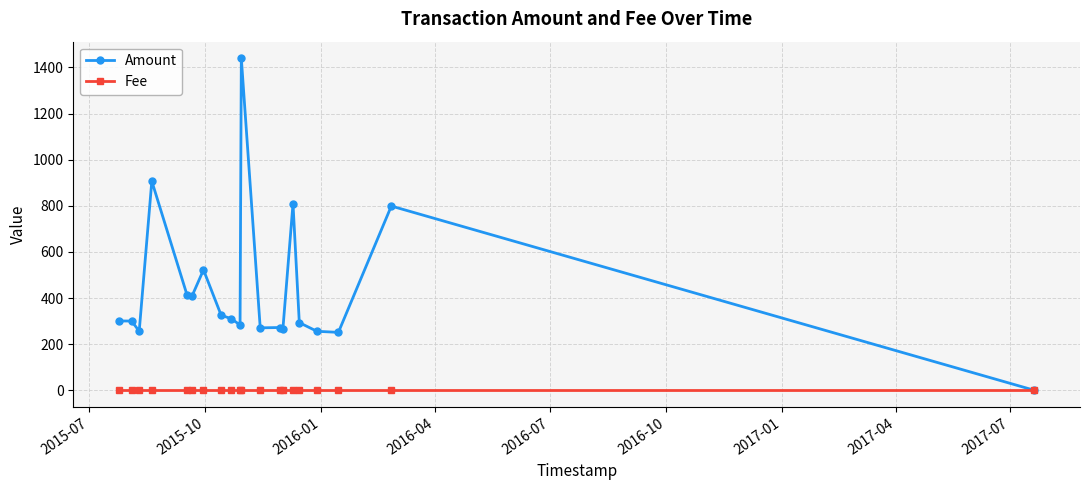

At how many categories does at least one series exceed 156?

19